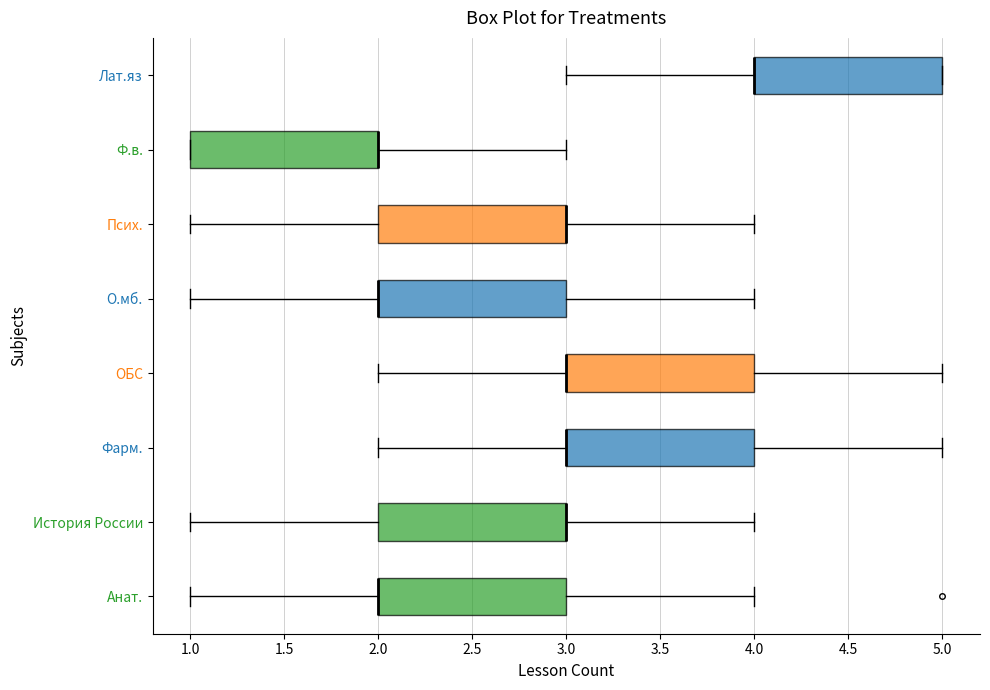

Reading bottom to top, read every box against the x-axis: the position of its median line, the range the box covers, and the ends of its whiskers. The values are not printed on the chart, so give them approximately, as read against the axis.

Анат.: median 2 (drawn on the box's left edge), box 2 to 3, whiskers 1 to 4
История России: median 3 (drawn on the box's right edge), box 2 to 3, whiskers 1 to 4
Фарм.: median 3 (drawn on the box's left edge), box 3 to 4, whiskers 2 to 5
ОБС: median 3 (drawn on the box's left edge), box 3 to 4, whiskers 2 to 5
О.мб.: median 2 (drawn on the box's left edge), box 2 to 3, whiskers 1 to 4
Псих.: median 3 (drawn on the box's right edge), box 2 to 3, whiskers 1 to 4
Ф.в.: median 2 (drawn on the box's right edge), box 1 to 2, whiskers 1 to 3
Лат.яз: median 4 (drawn on the box's left edge), box 4 to 5, whiskers 3 to 5